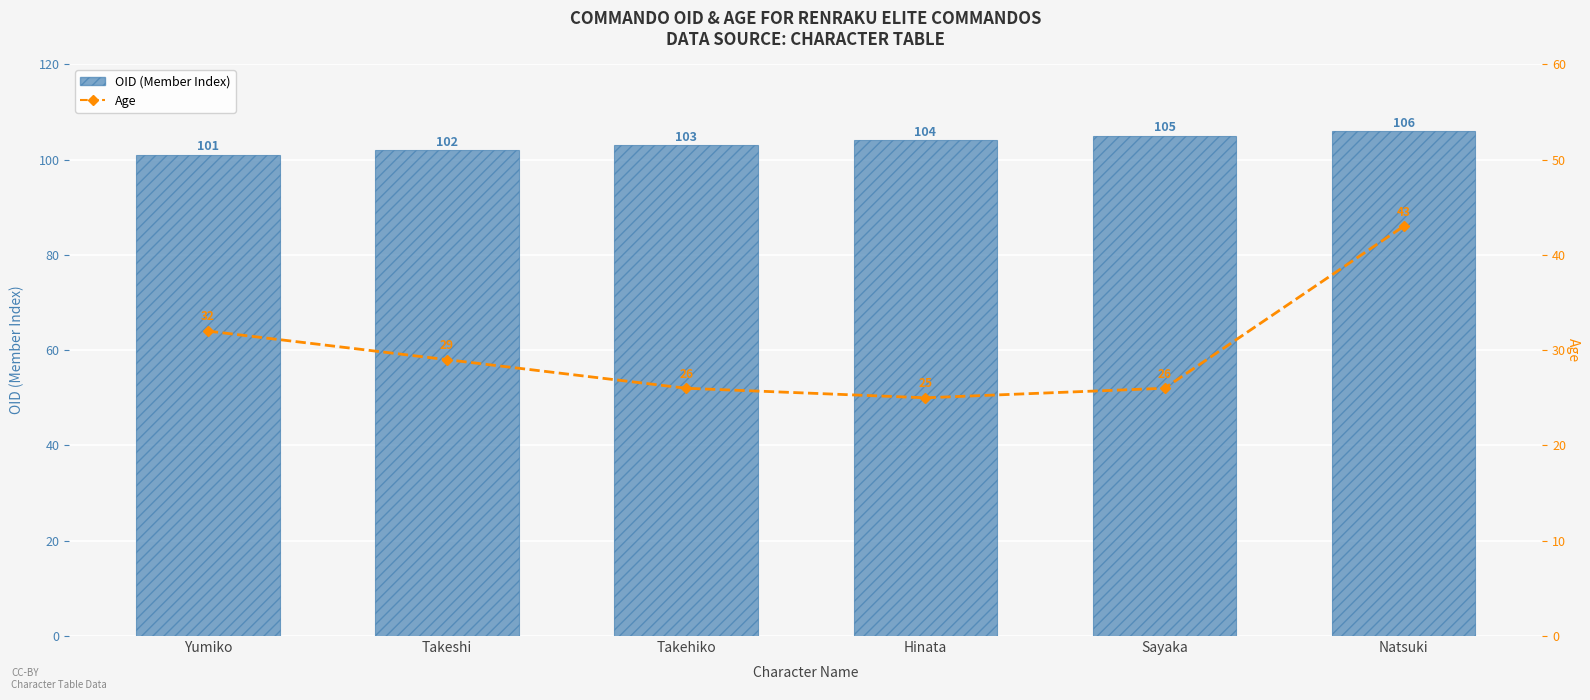

Are the bars grouped side by side (vs. stacked)?

Yes